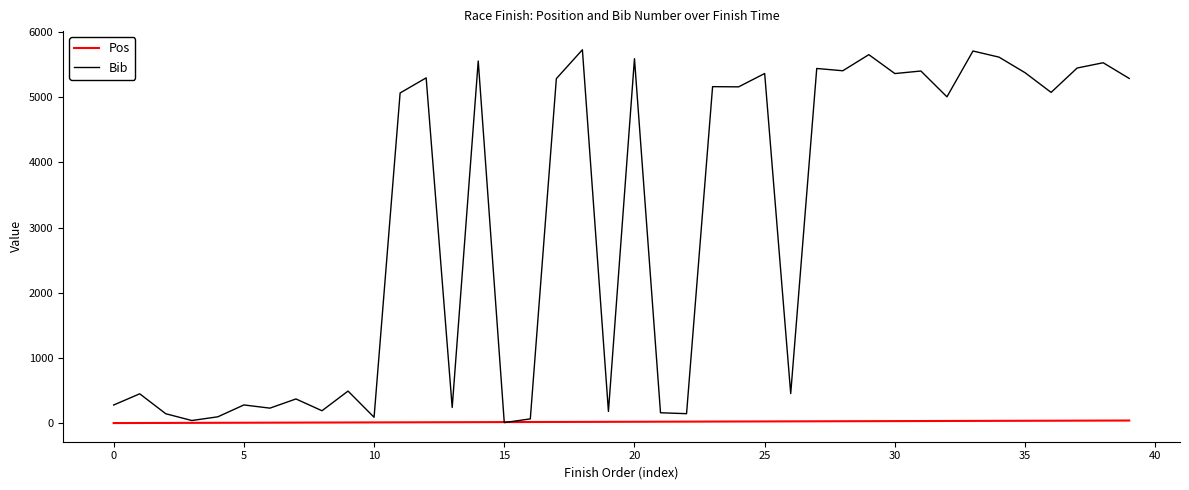

List the series in order of their peak value, lowest first.

Pos, Bib